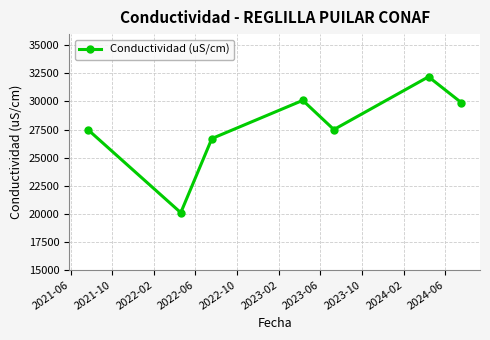

What is the value of the 5th point from the left?

27500